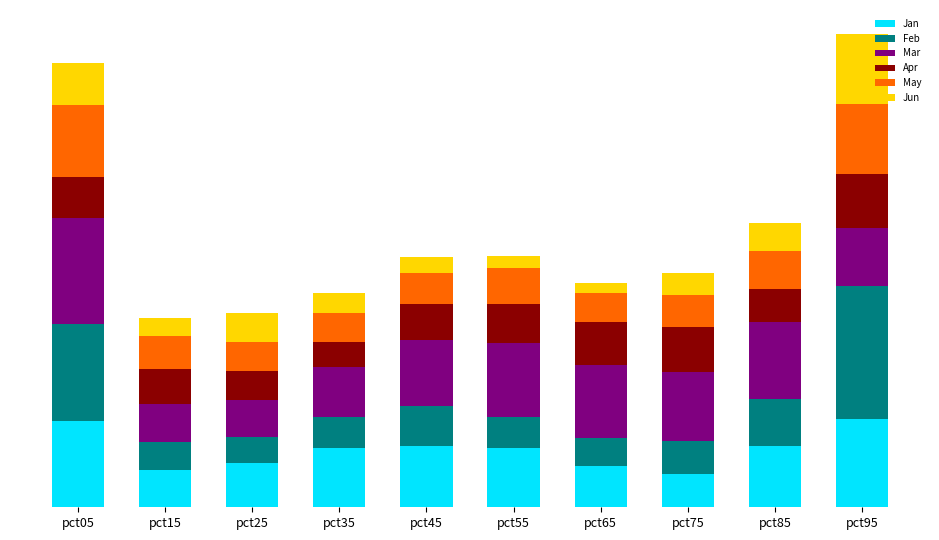

Are the bars grouped side by side (vs. stacked)?

No